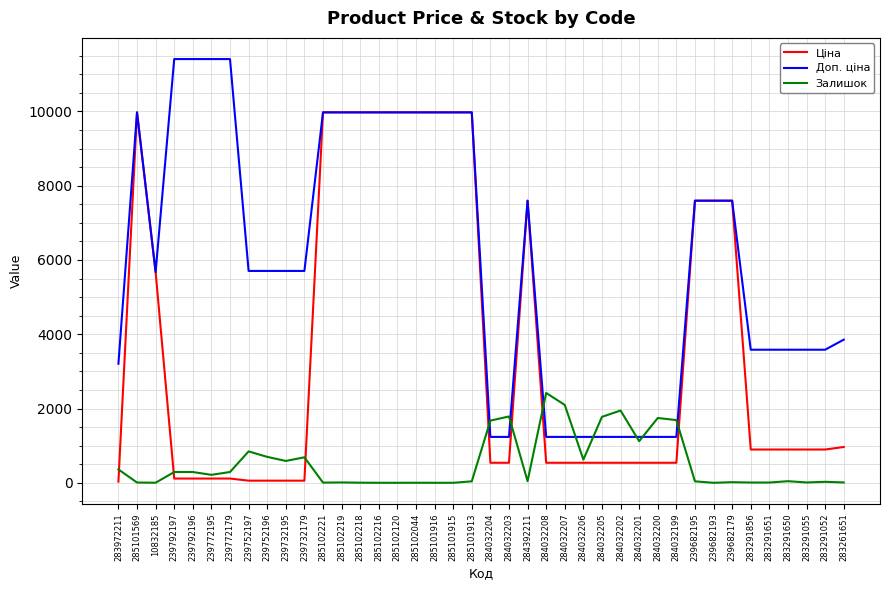

At which label is Ціна closest to 5003?

10832185